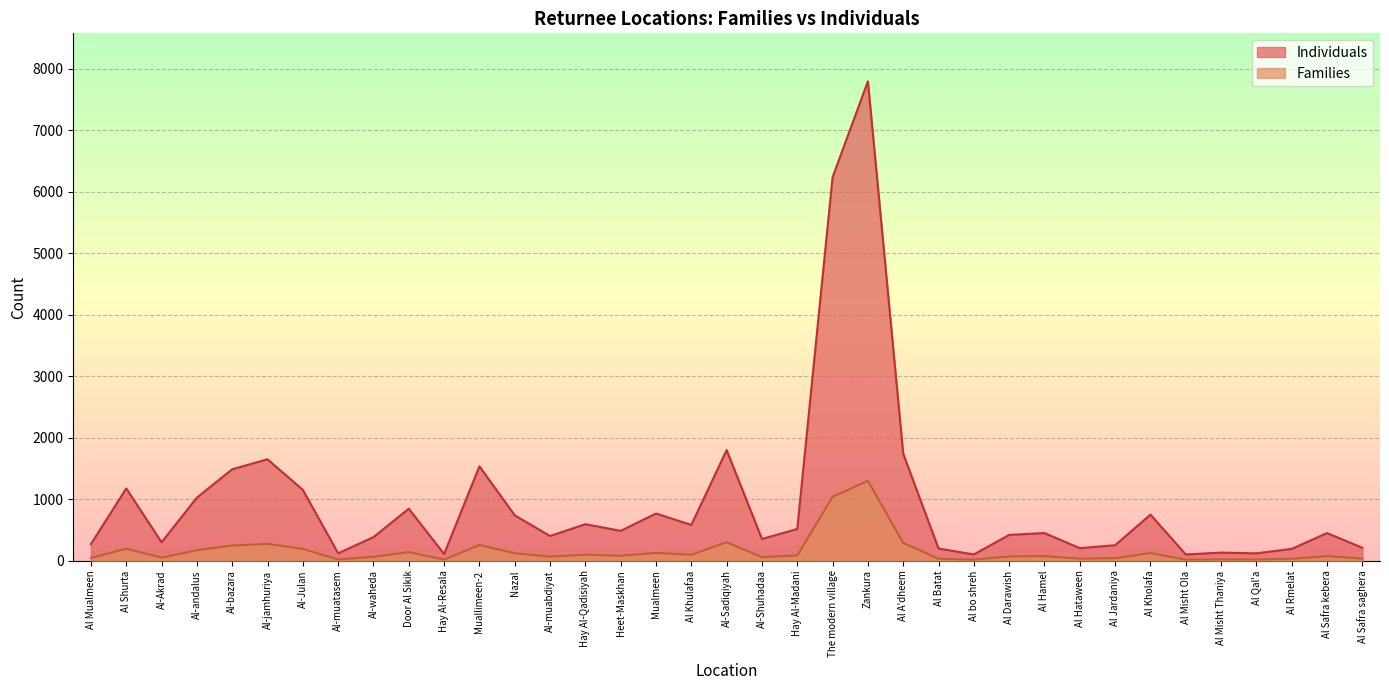

Which series changed the most between Al-waheda and Al-muabdiyat?

Individuals